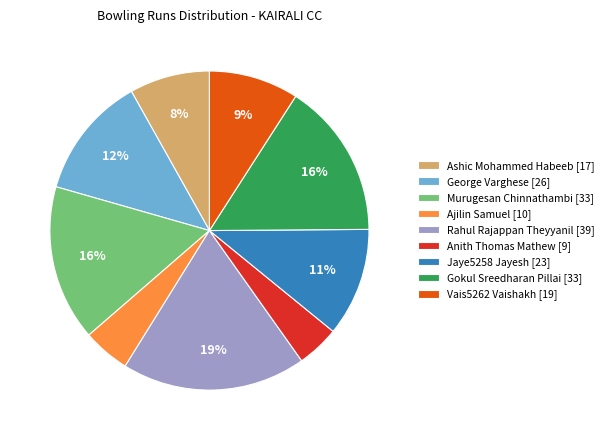

What is the ratio of the value at Rahul Rajappan Theyyanil [39] to the value at Gokul Sreedharan Pillai [33]?

1.2